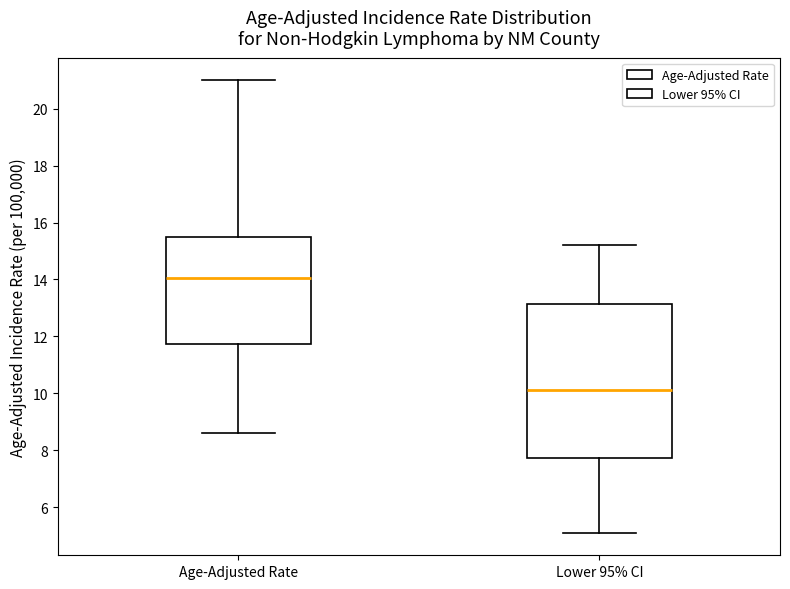

Which box is the tallest, from its lower edge to its upper edge?

Lower 95% CI